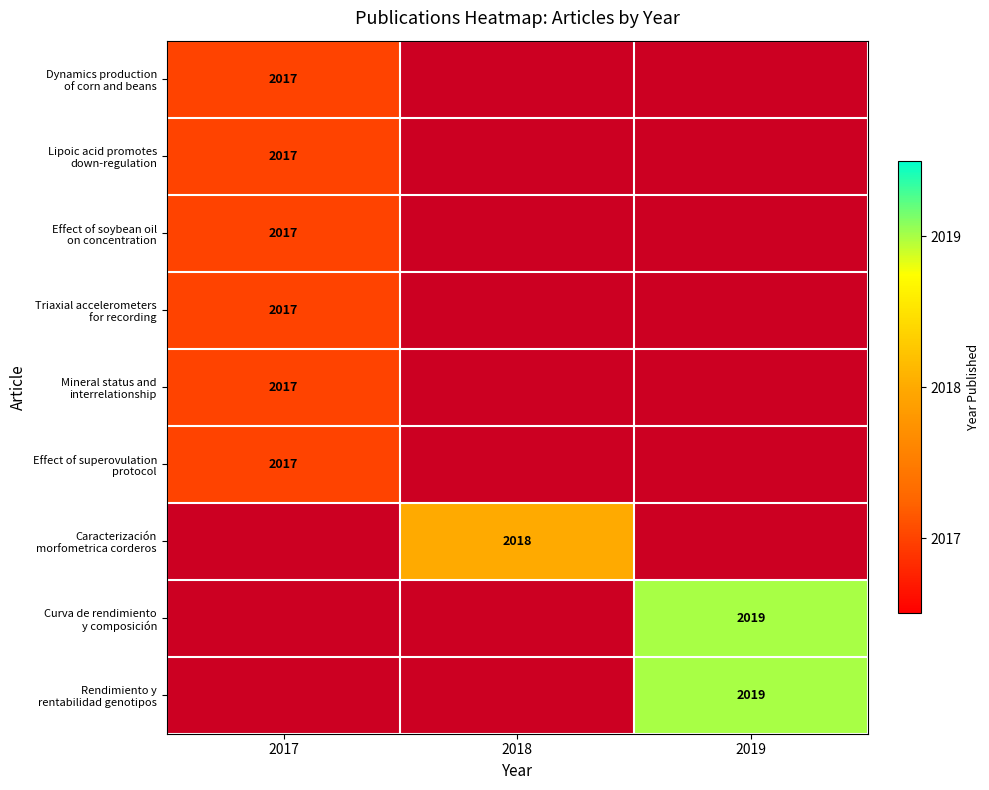

Which has a higher value, 2018 or 2019?

2019